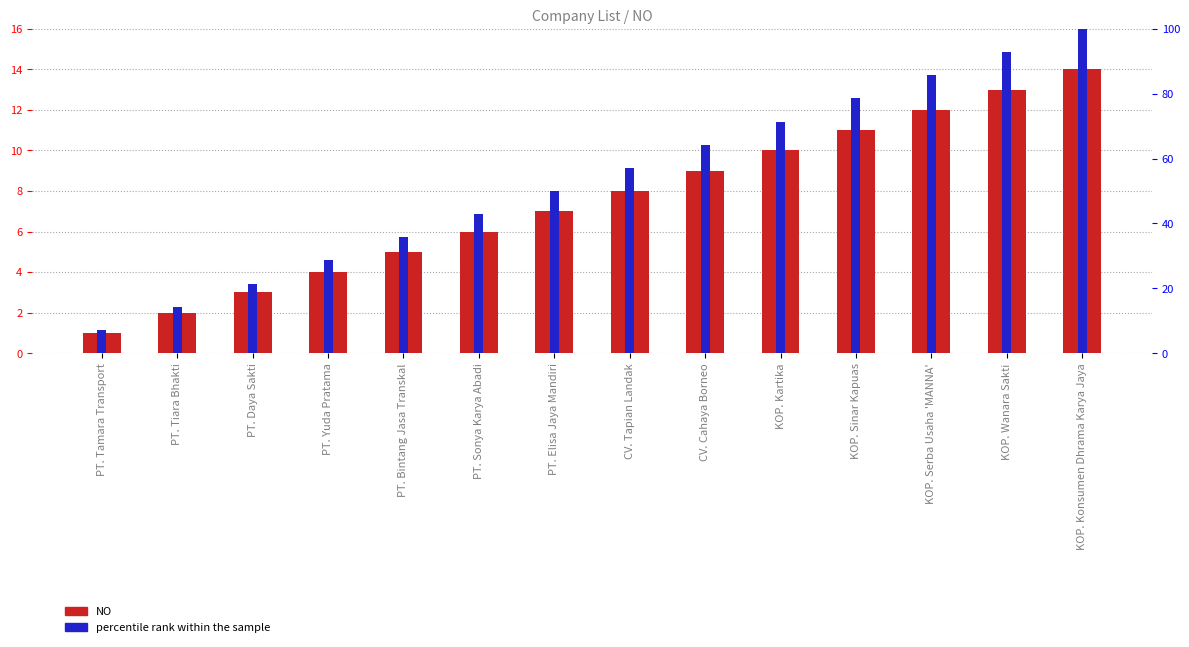

What are all the series names shown in the legend?

NO, percentile rank within the sample